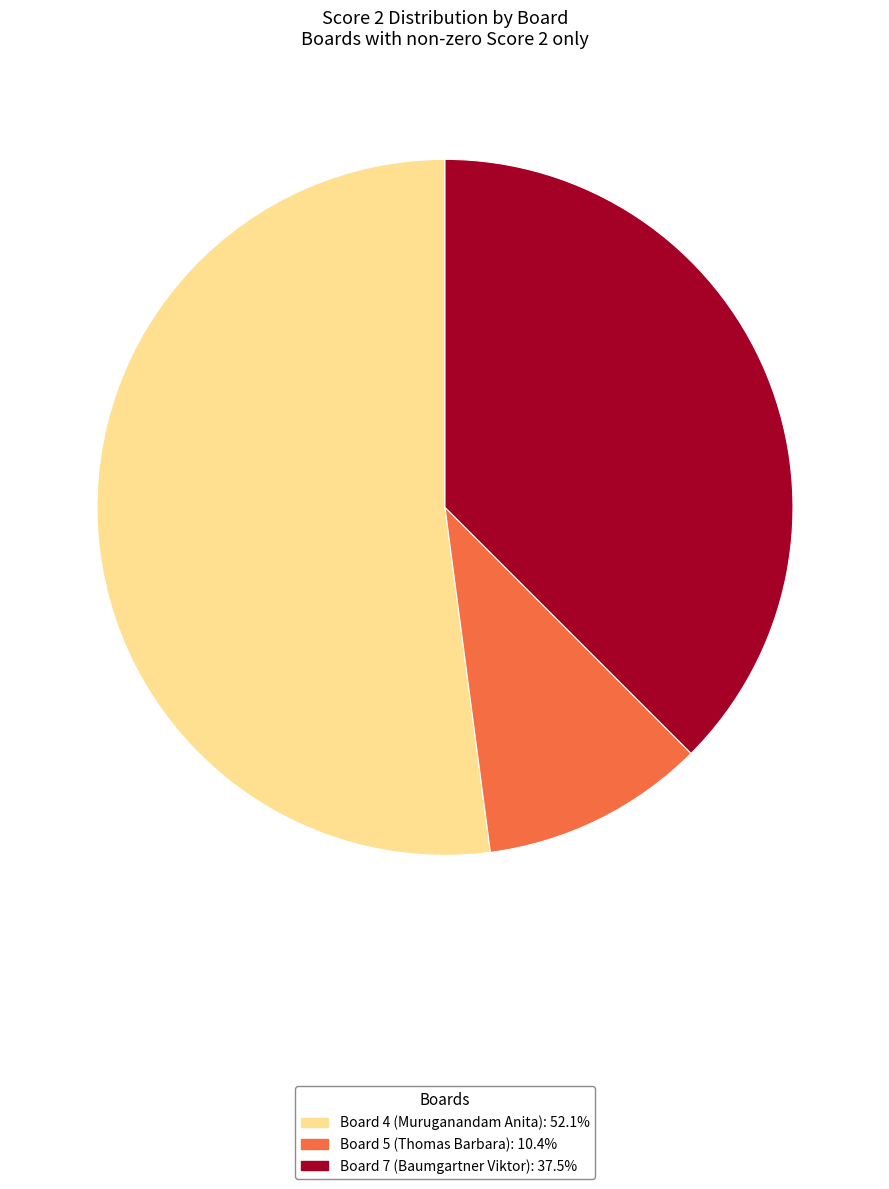

Is there any slice that represents more than half of the pie?

Yes